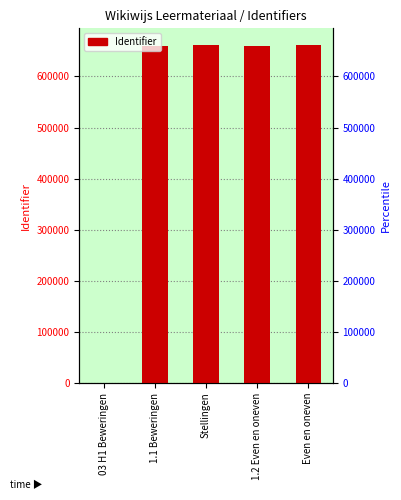

How many values exceed 659942?

2